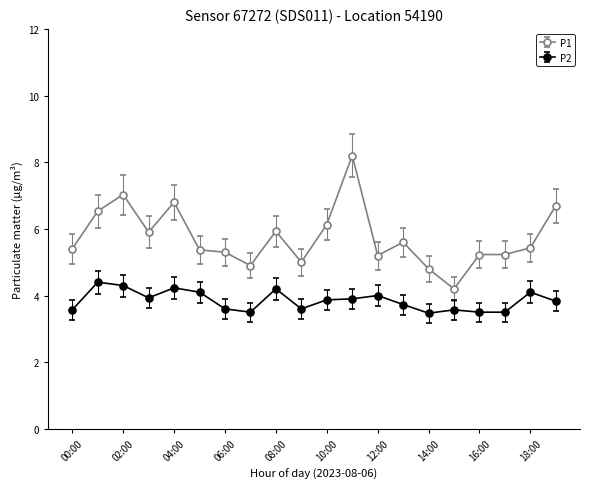

Which series has the largest range (max minus min)?

P1